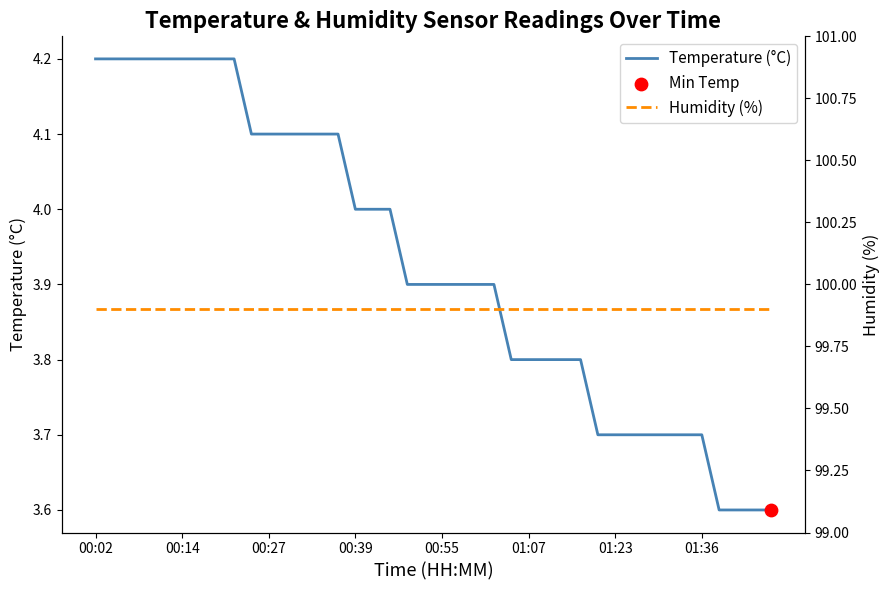

Is the value of Temperature (°C) at 01:07 greater than the value of Humidity (%) at 00:14?

No